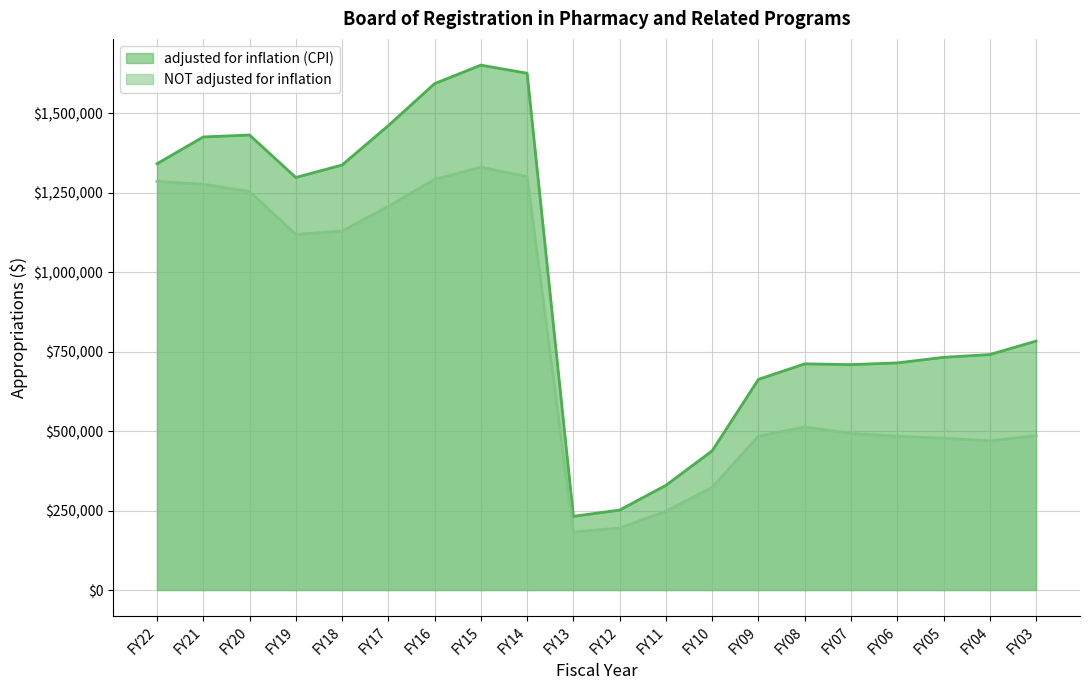

At which category does NOT adjusted for inflation reach its first local peak?

FY15